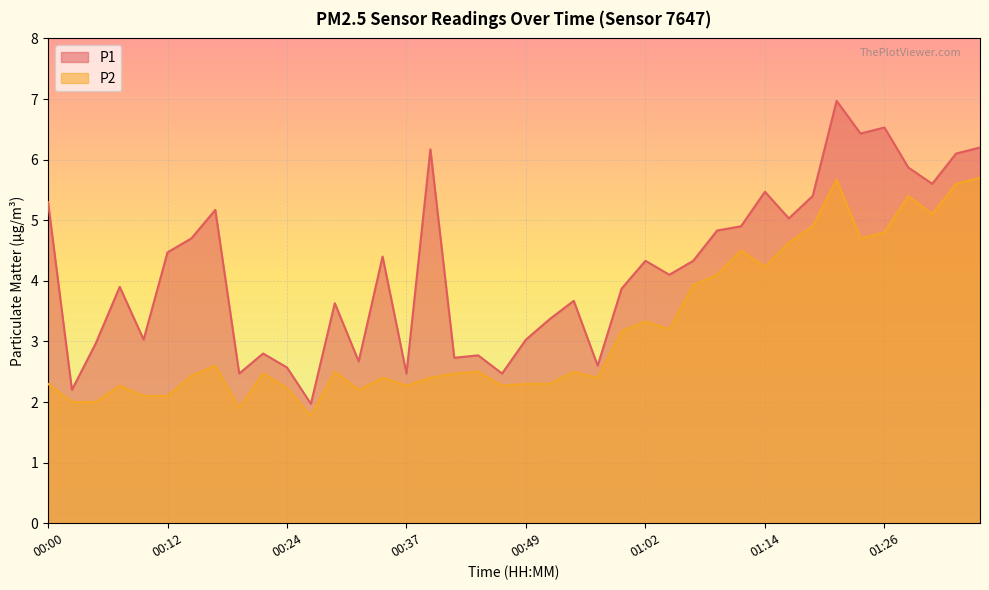

List the series in order of their peak value, highest first.

P1, P2